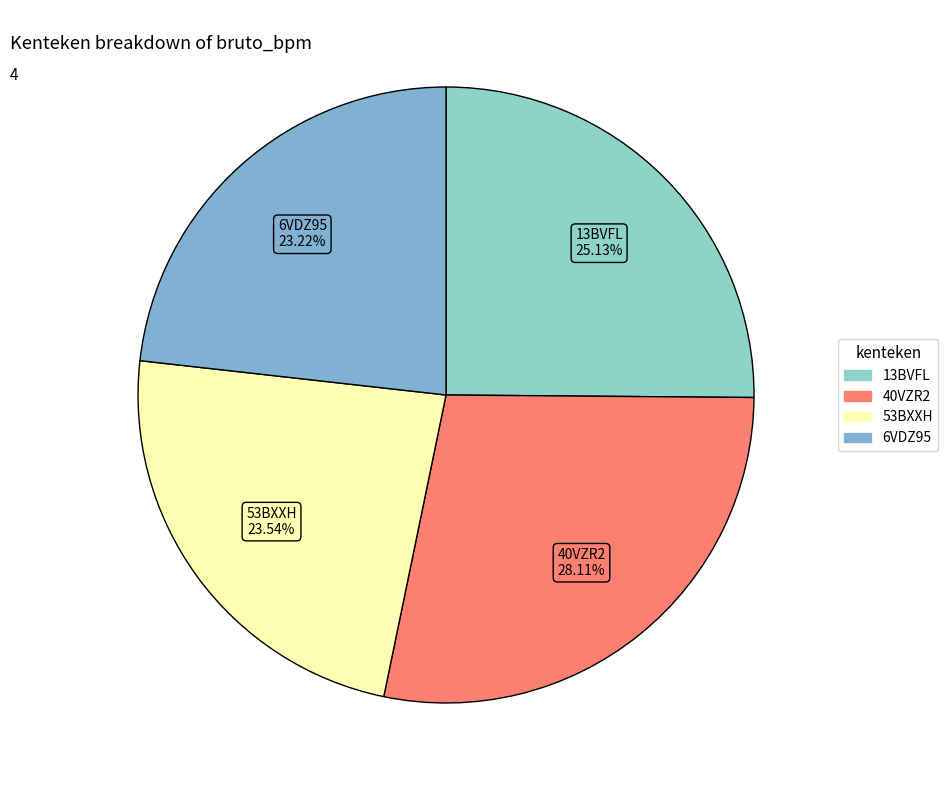

To the nearest percent, what is the difference between the largest and smallest slice percentages?

5%